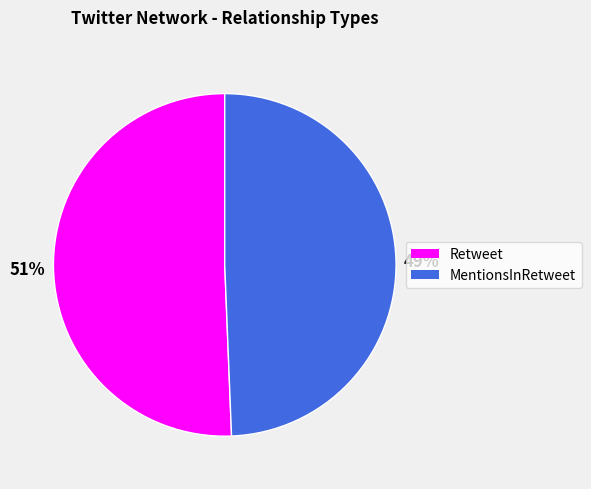

To the nearest percent, what portion does Retweet represent?

51%